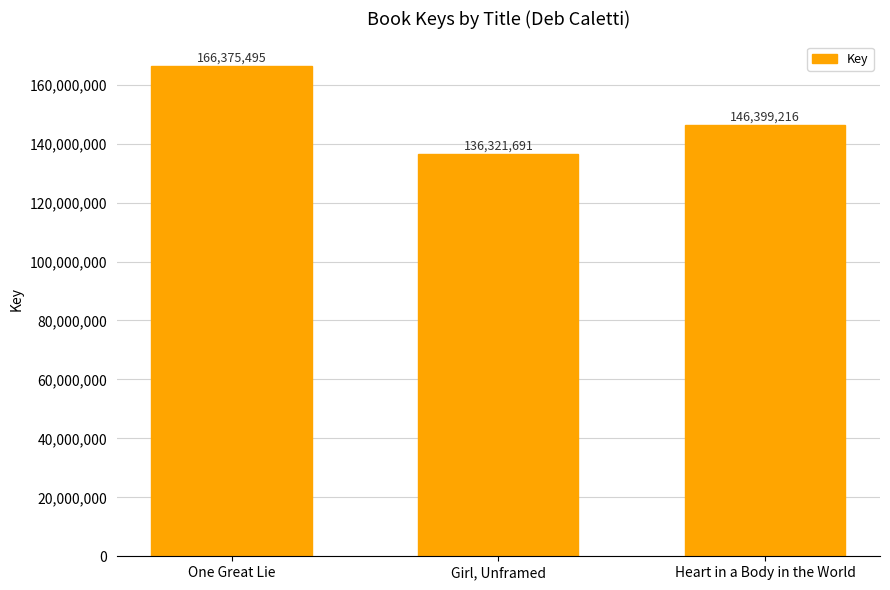

How many categories are shown in the chart?

3